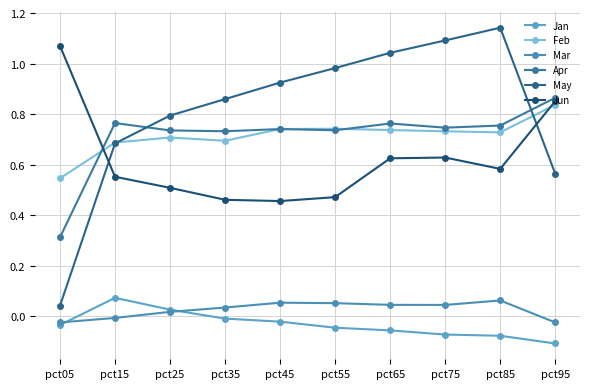

At how many categories does at least one series exceed 0?

10